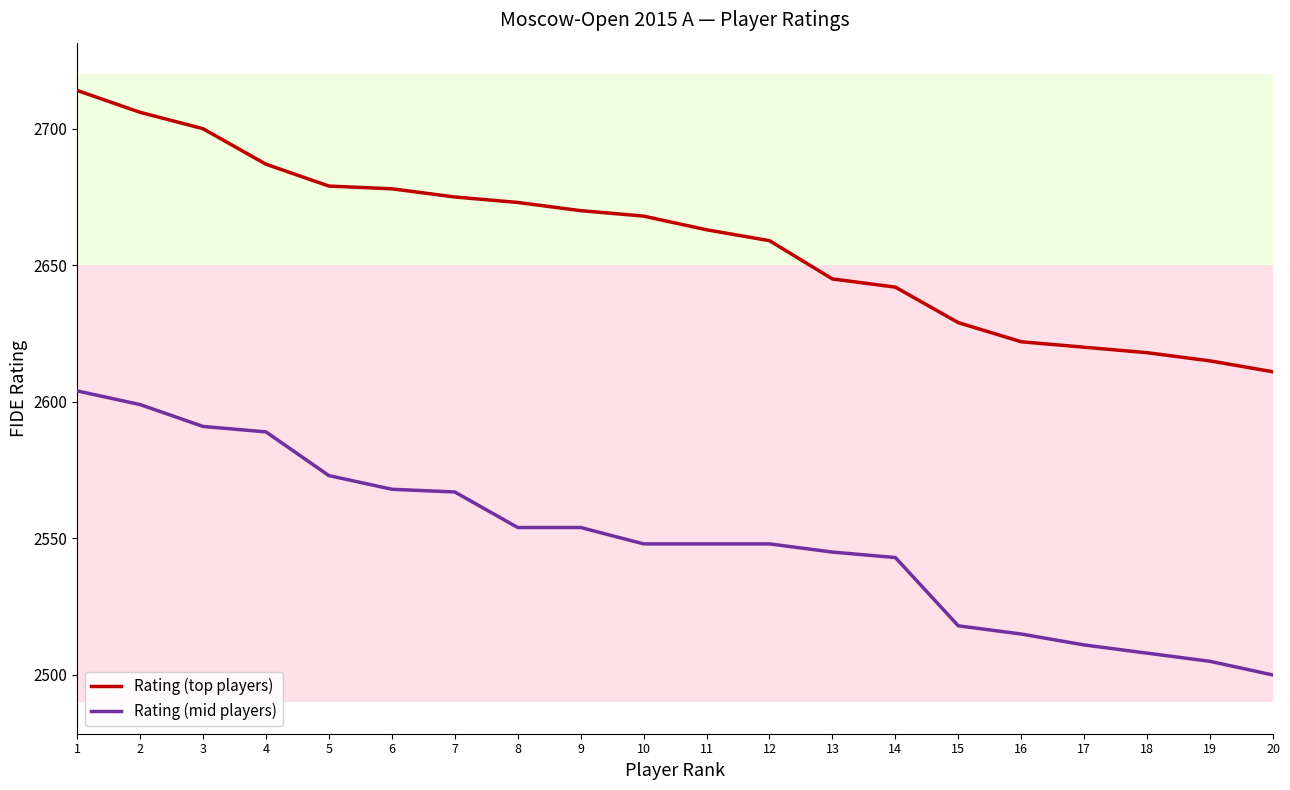

True or false: Rating (mid players) and Rating (top players) intersect in this chart.

False